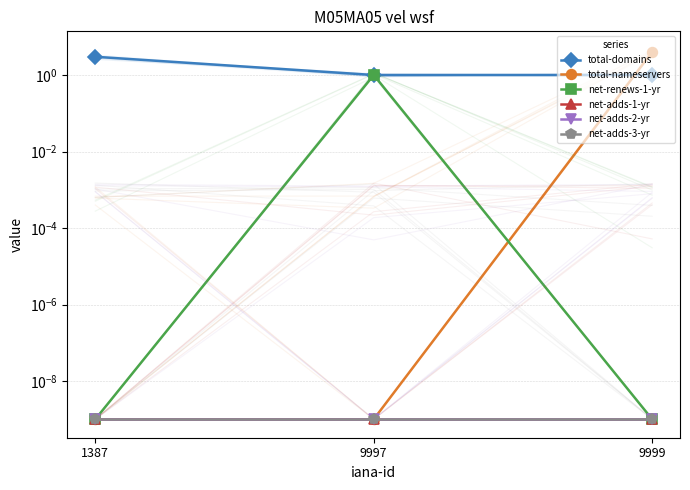

Which series has the largest range (max minus min)?

total-nameservers